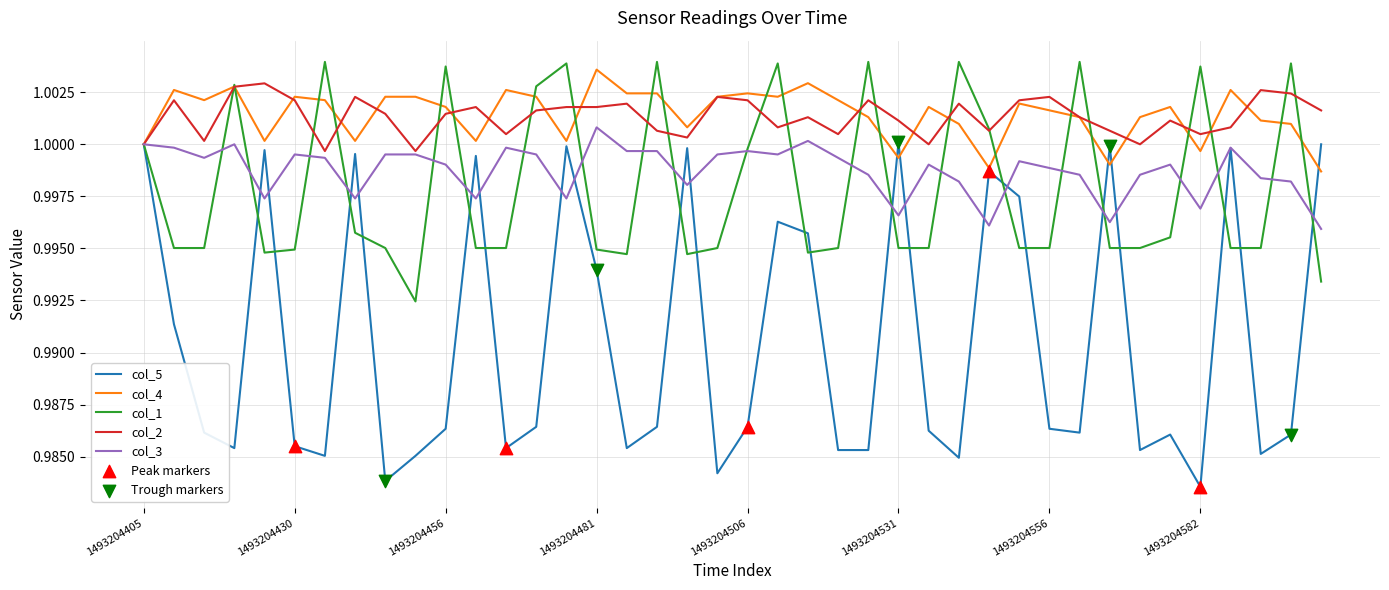

Which series has the largest range (max minus min)?

col_5